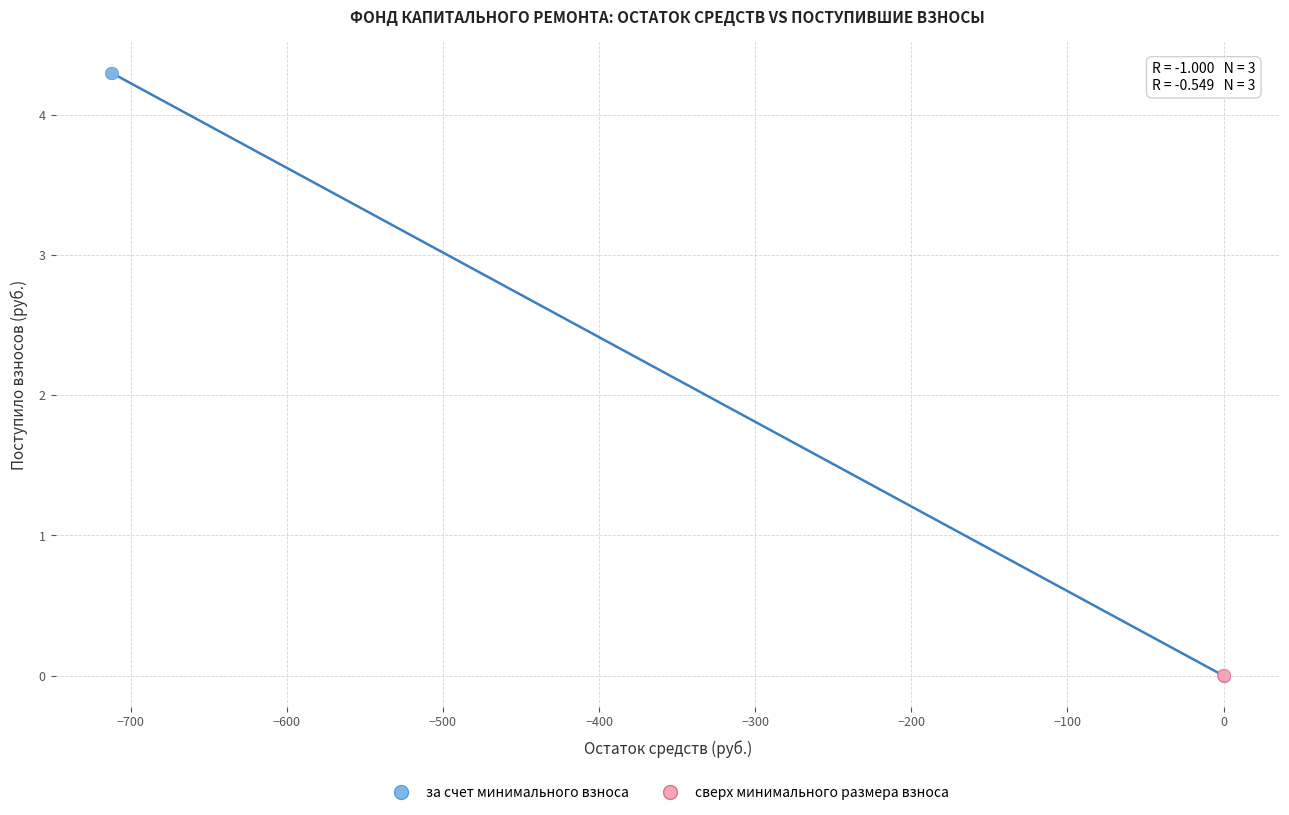

Which series has the widest spread of Y values?

за счет минимального взноса